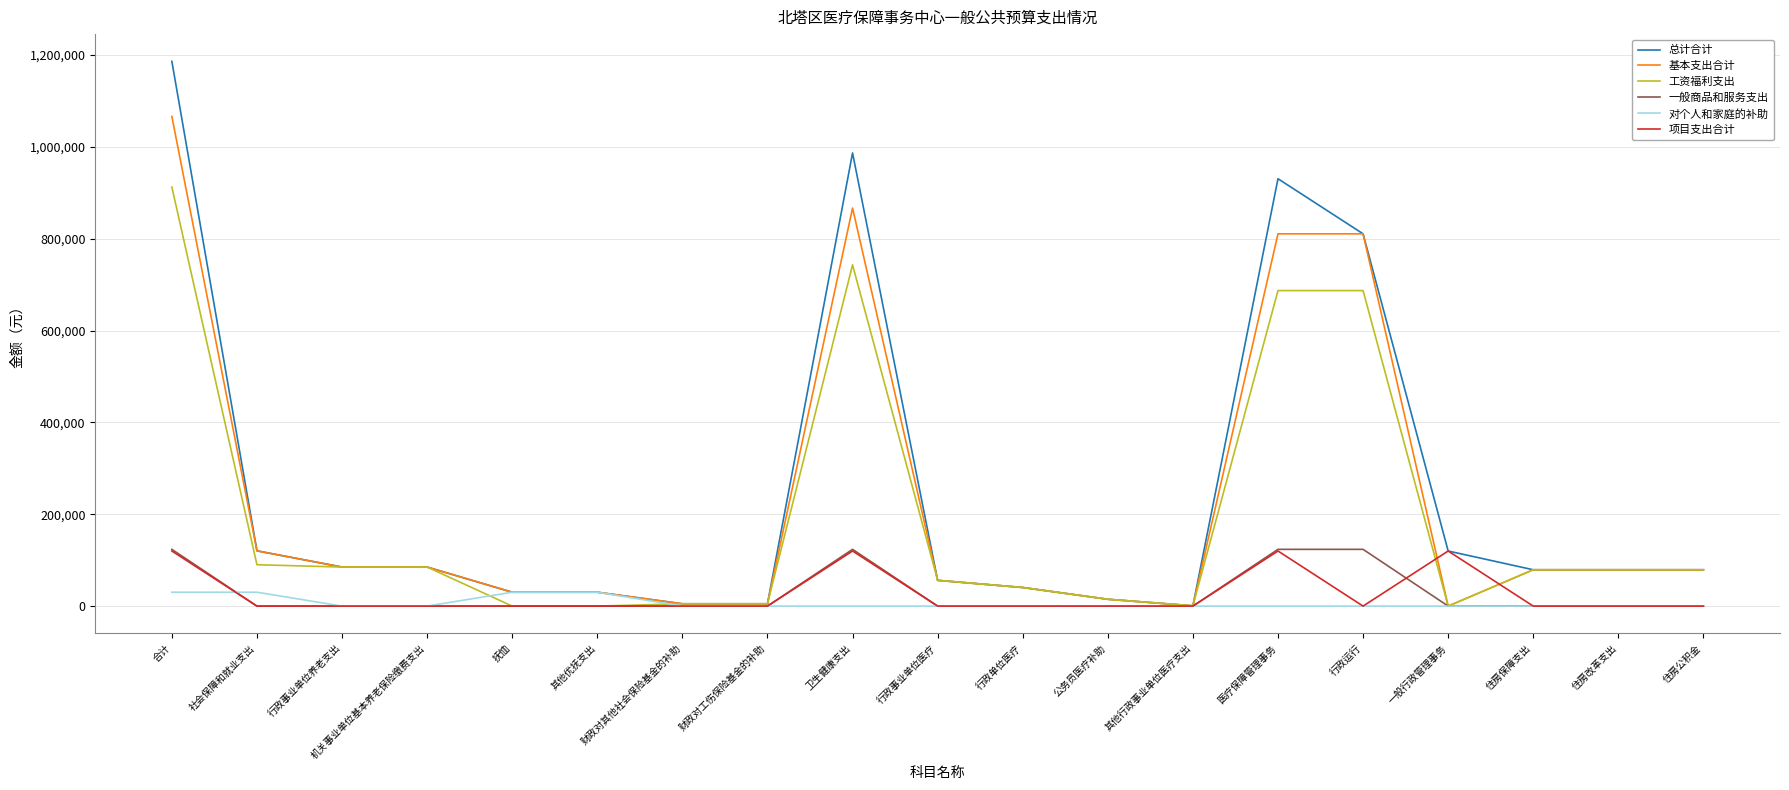

Read the 基本支出合计 value at 行政运行.

810778